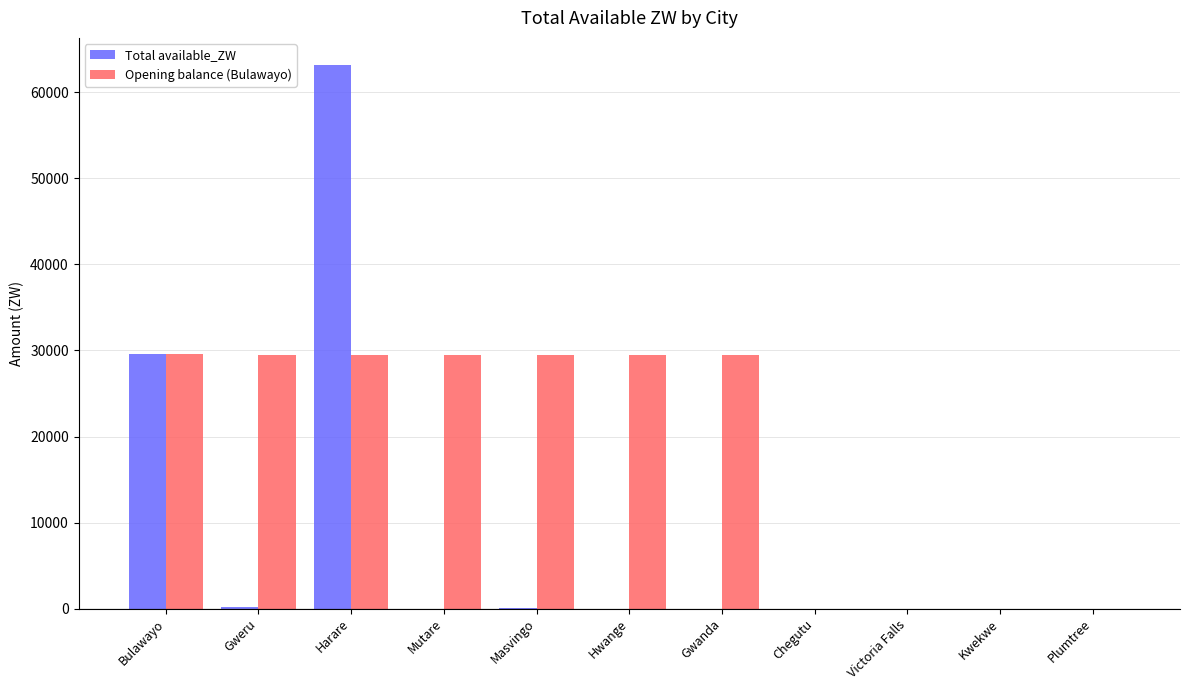

What is the sum of the Opening balance (Bulawayo) values at Bulawayo and Hwange?

59111.9